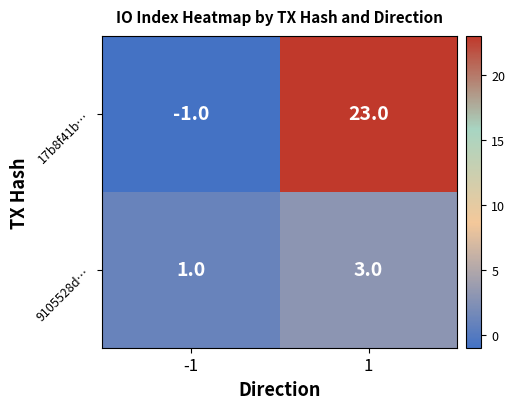

What is the sum of the 17b8f41b… values at -1 and 1?

22